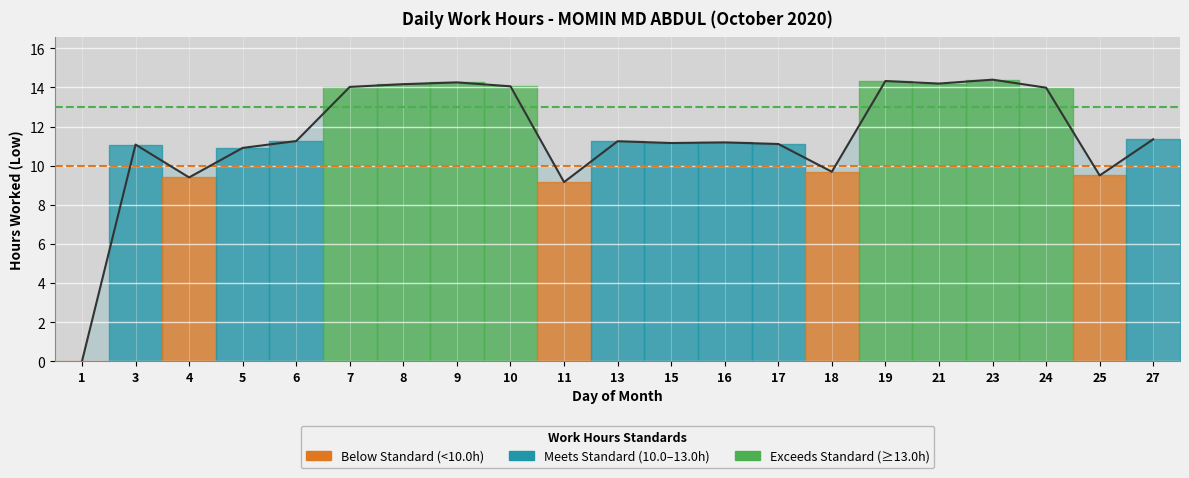

What is the approximate value at 23?

14.4